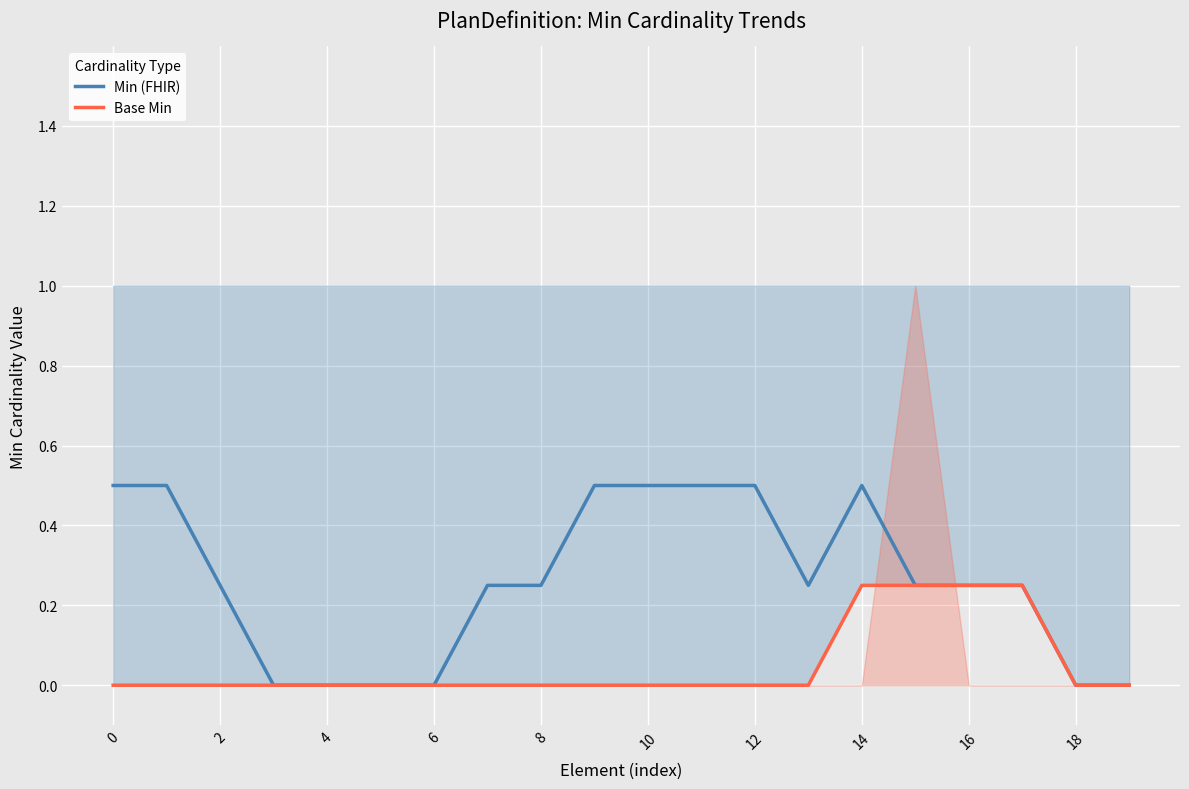

What is the difference between the second highest and second lowest values in the Min (FHIR) series?

0.5